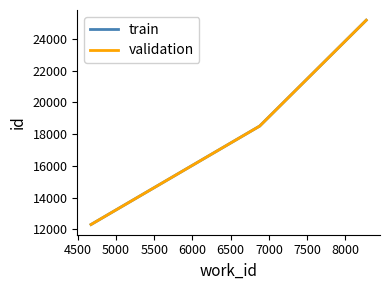

Is this an area chart (filled region under the line)?

No